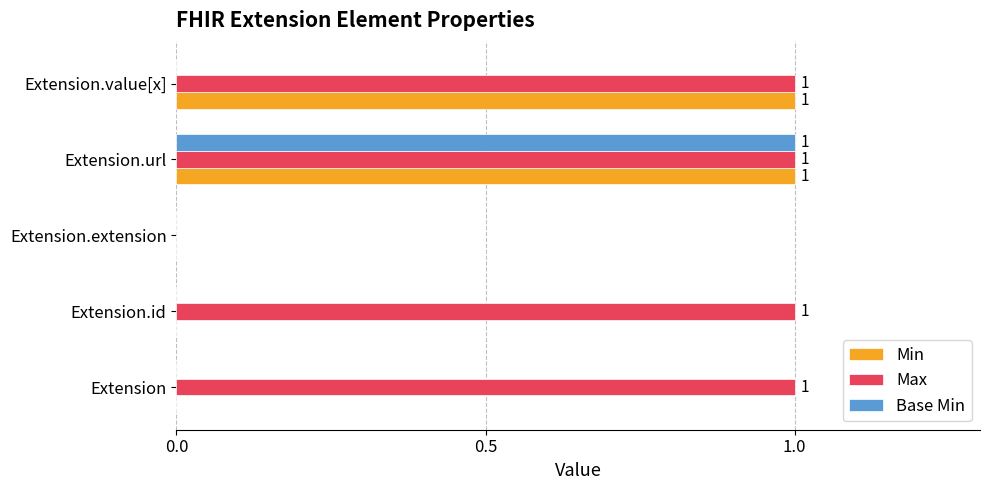

How many distinct data groups are displayed?

3